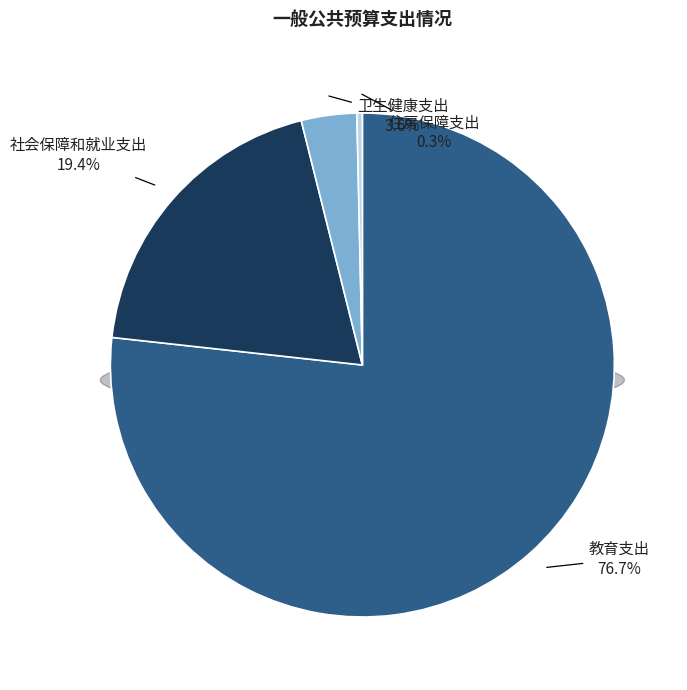

To the nearest percent, what portion does 教育支出 represent?

77%